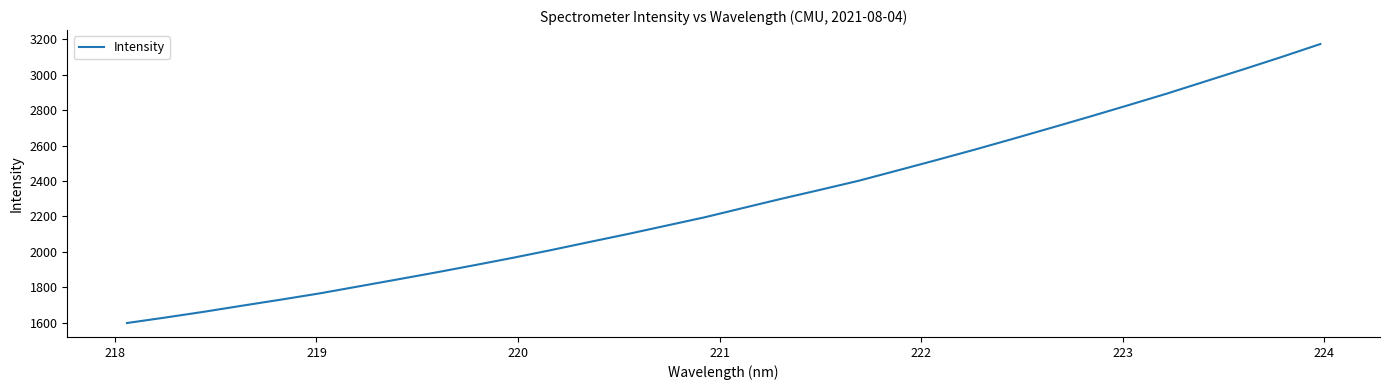

What is the difference between the maximum and minimum values?

1573.3